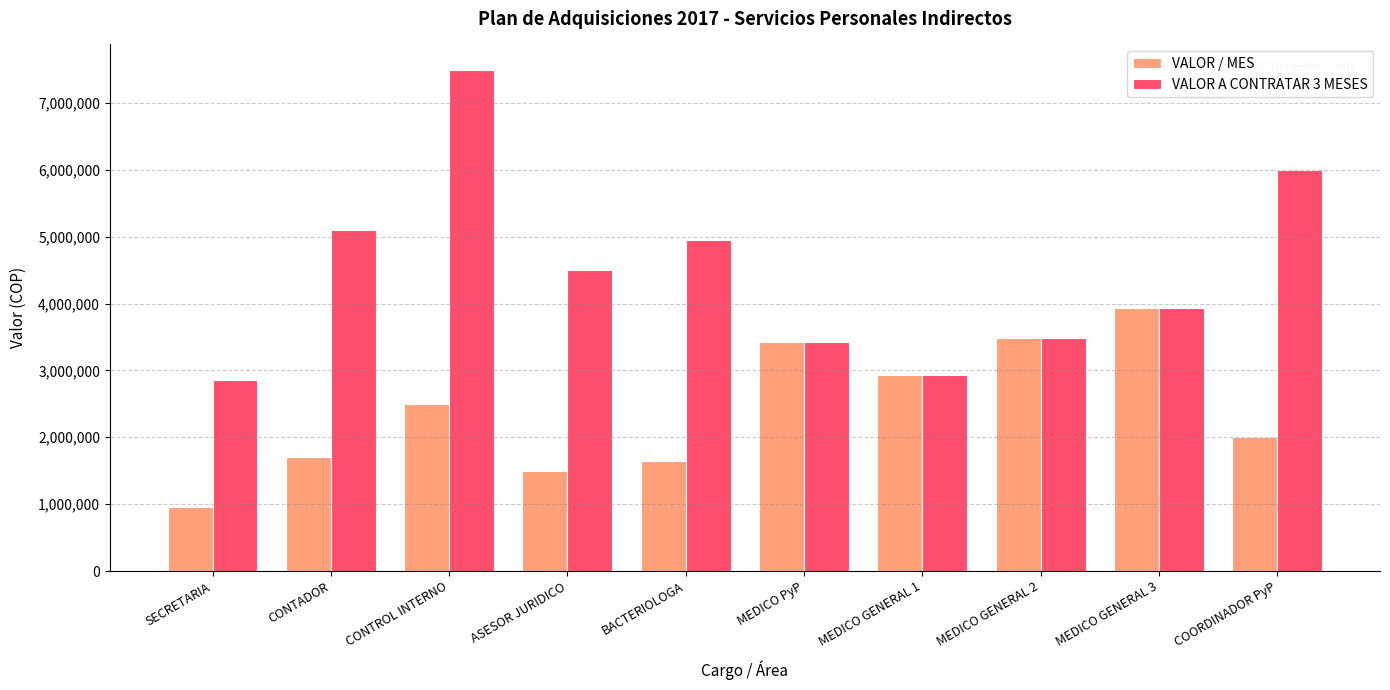

Which series has the widest spread of values?

VALOR A CONTRATAR 3 MESES